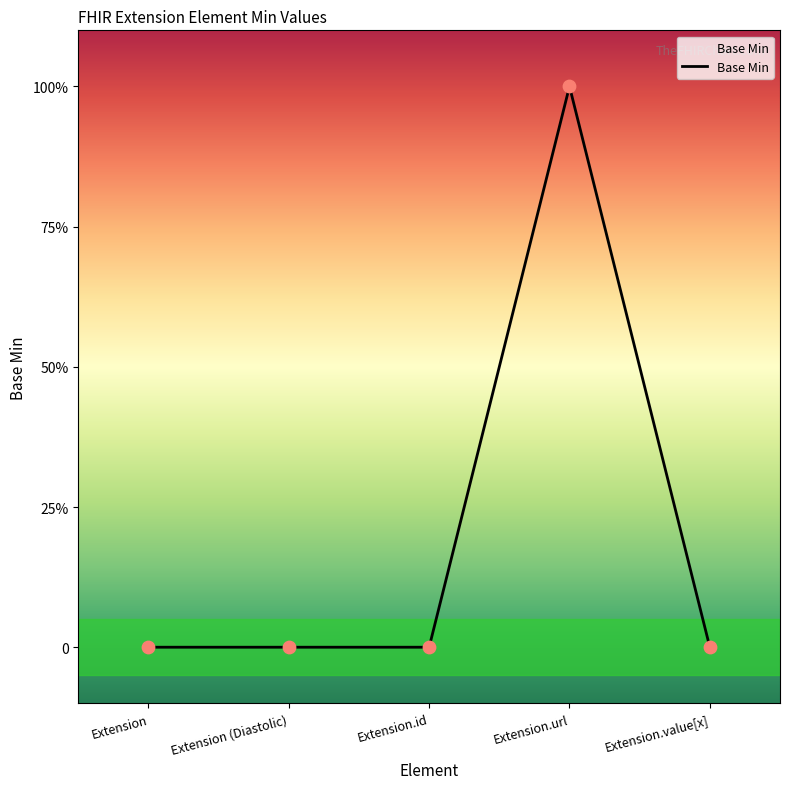

Between Extension.url and Extension.value[x], which is larger?

Extension.url